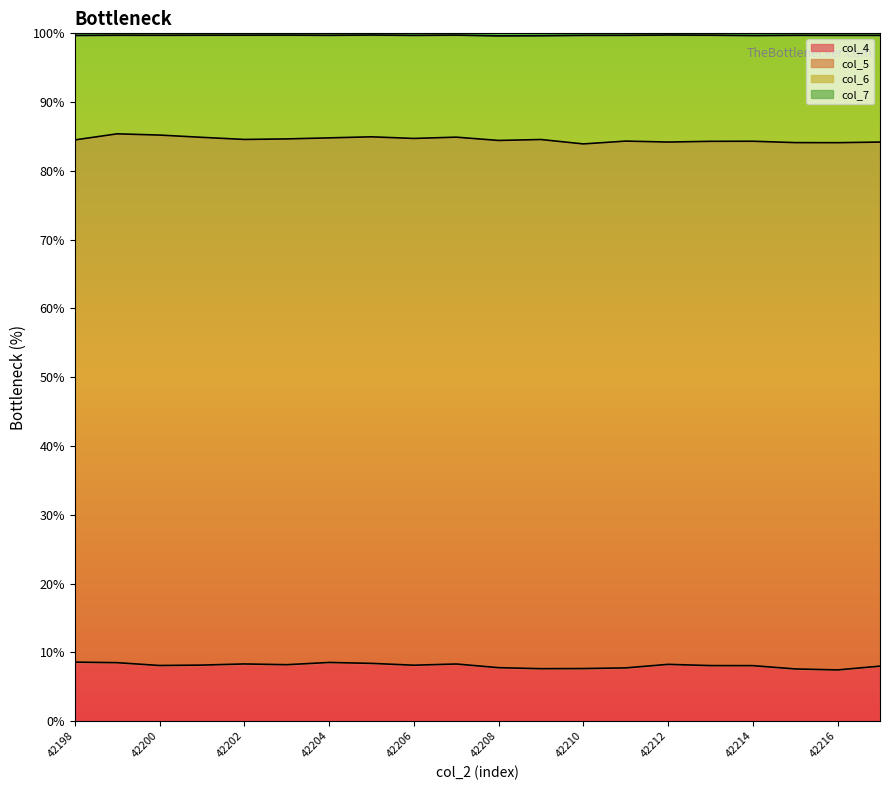

How many interior local valleys does the col_6 series have?

6